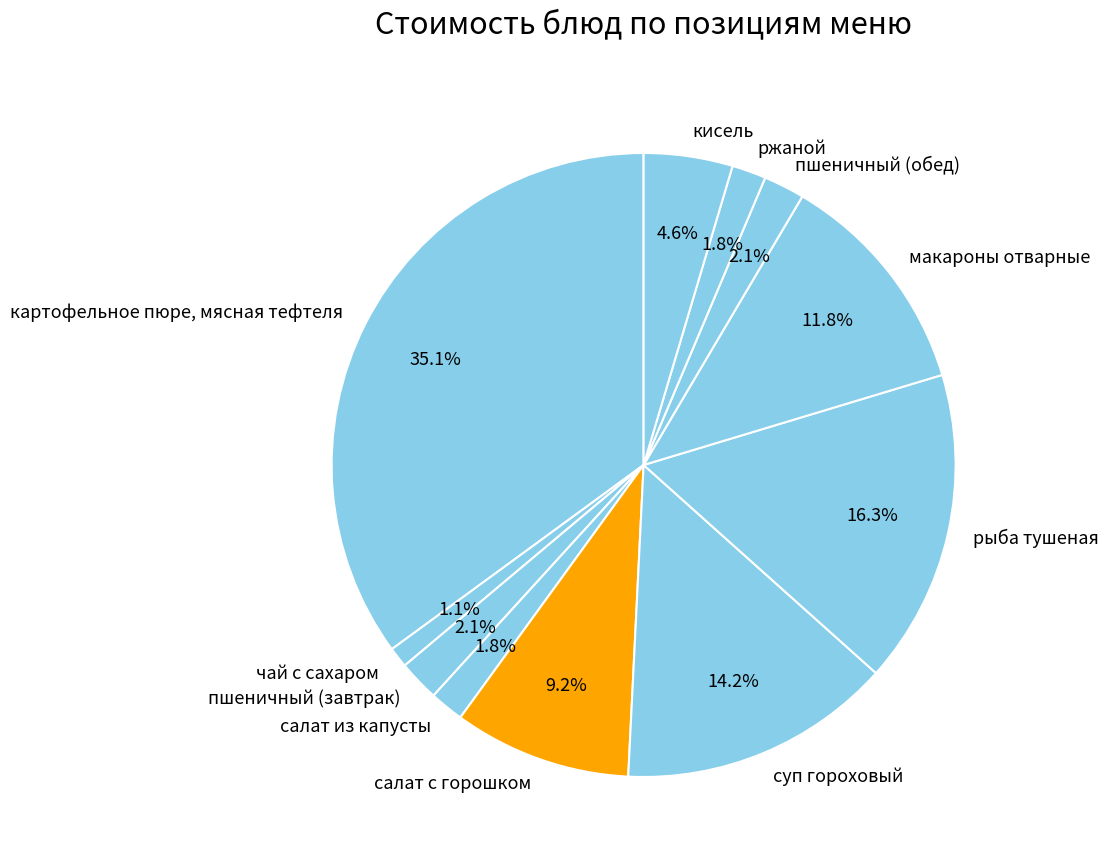

What percentage is the кисель slice, to the nearest percent?

5%